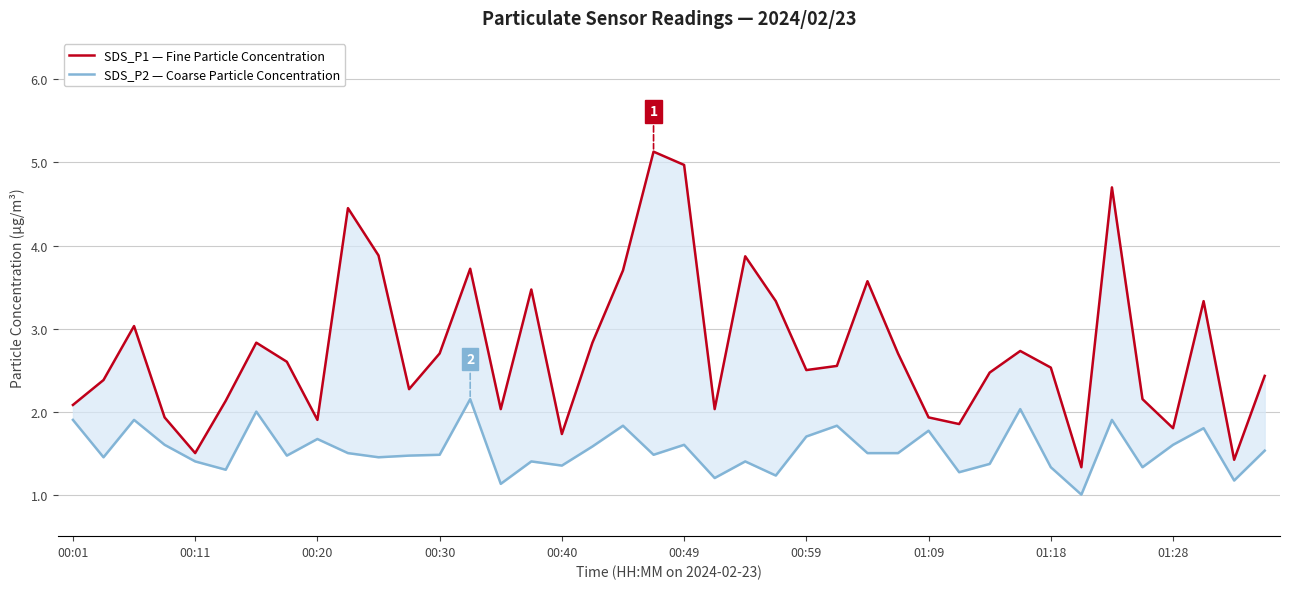

What is the difference between the SDS_P2 — Coarse Particle Concentration values at 35 and 28?

0.4